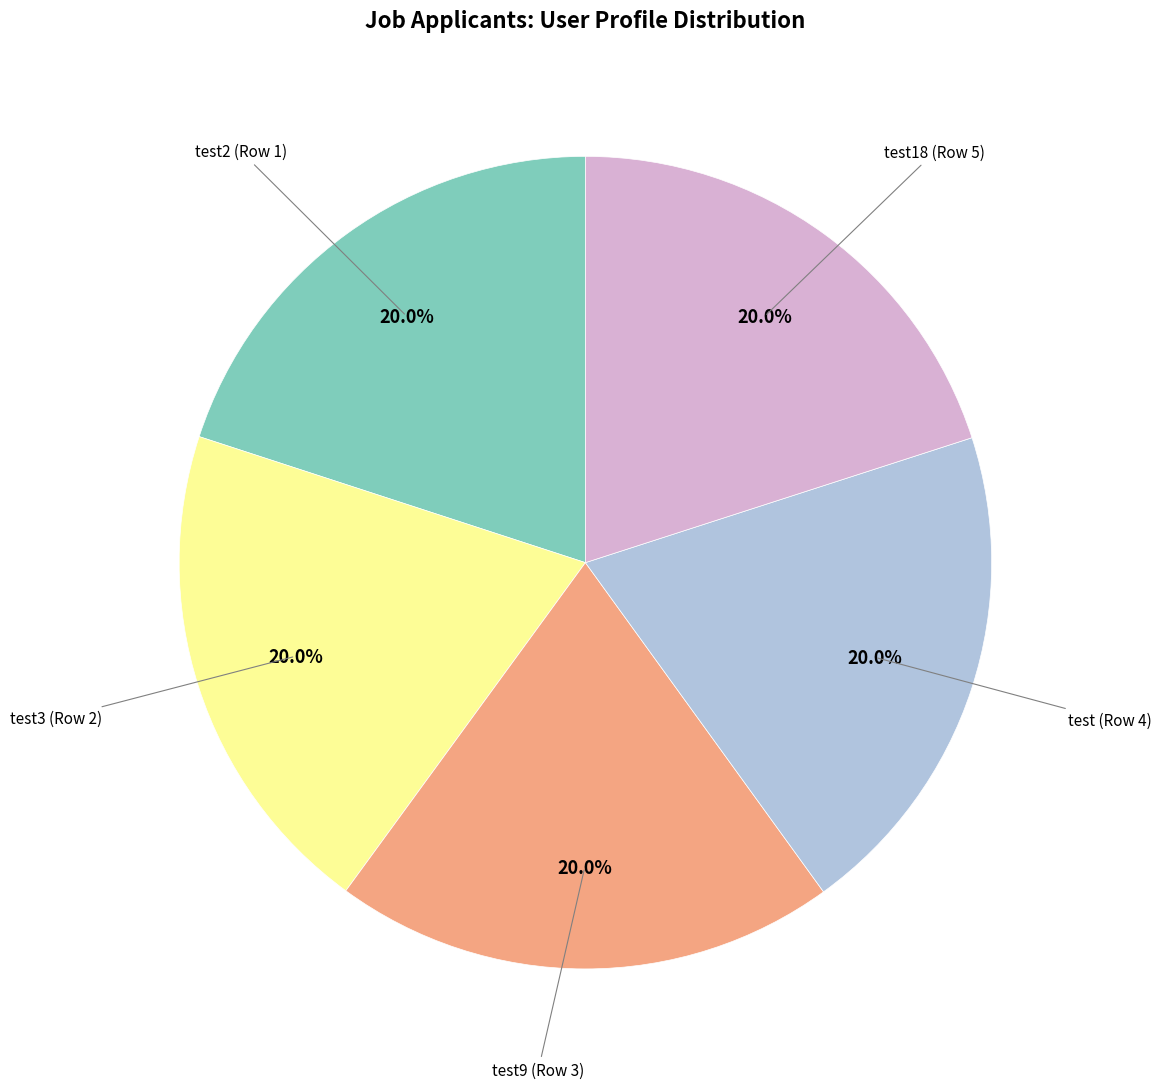

Approximately how many times larger is the value at test18 (Row 5) compared to test3 (Row 2)?

1.0